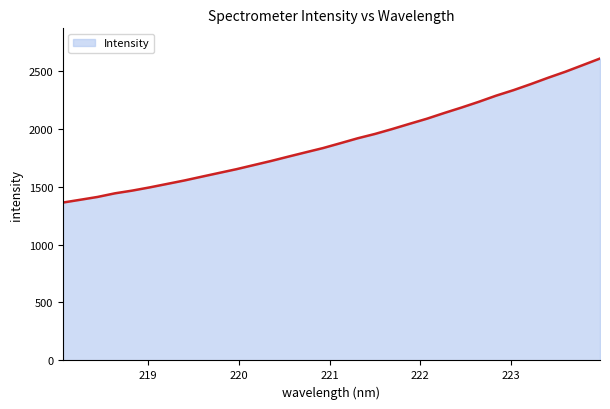

True or false: the data has more than 0 interior local peaks.

False